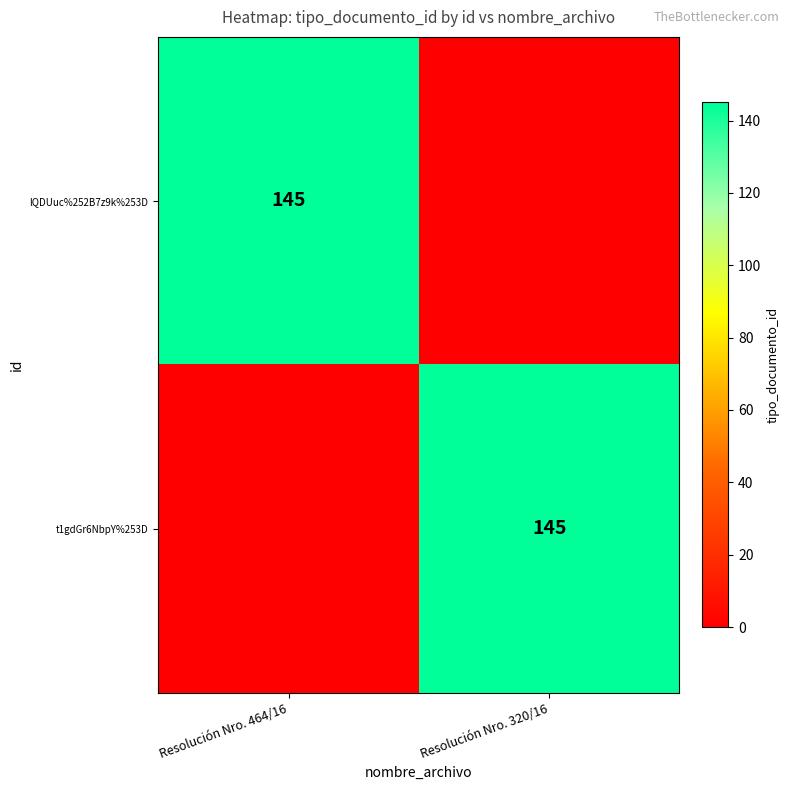

Is it true that t1gdGr6NbpY%253D equals 145 at Resolución Nro. 320/16?

True